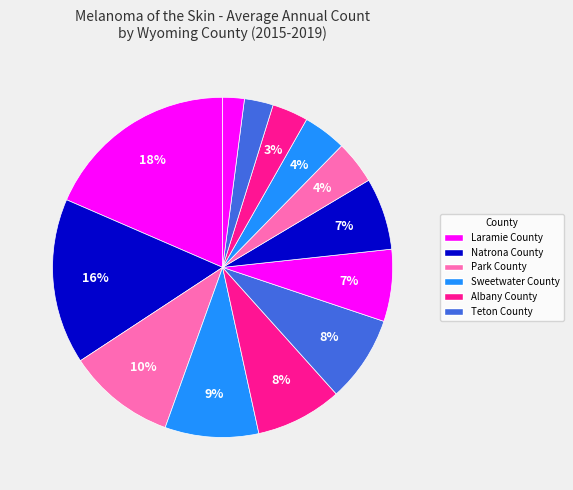

Count the number of slices in the pie.

13